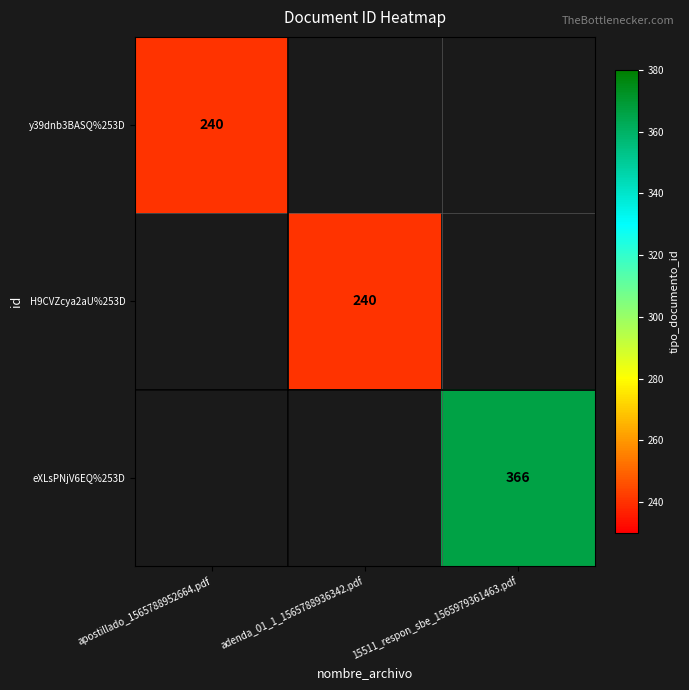

True or false: eXLsPNjV6EQ%253D has a value of 110 at 15511_respon_sbe_1565979361463.pdf.

False